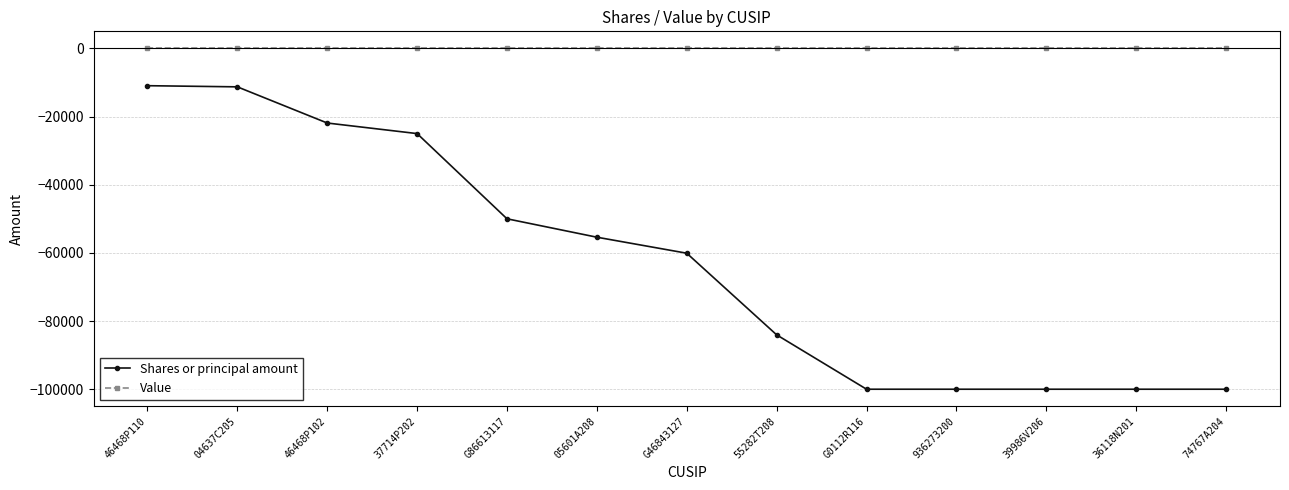

Is this an area chart (filled region under the line)?

No